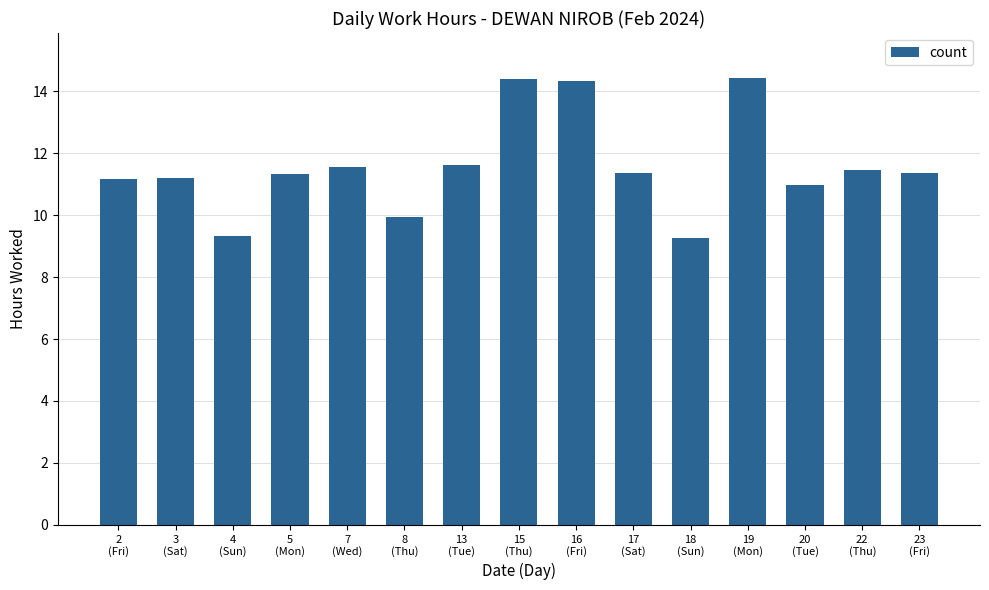

What is the average value?

11.6